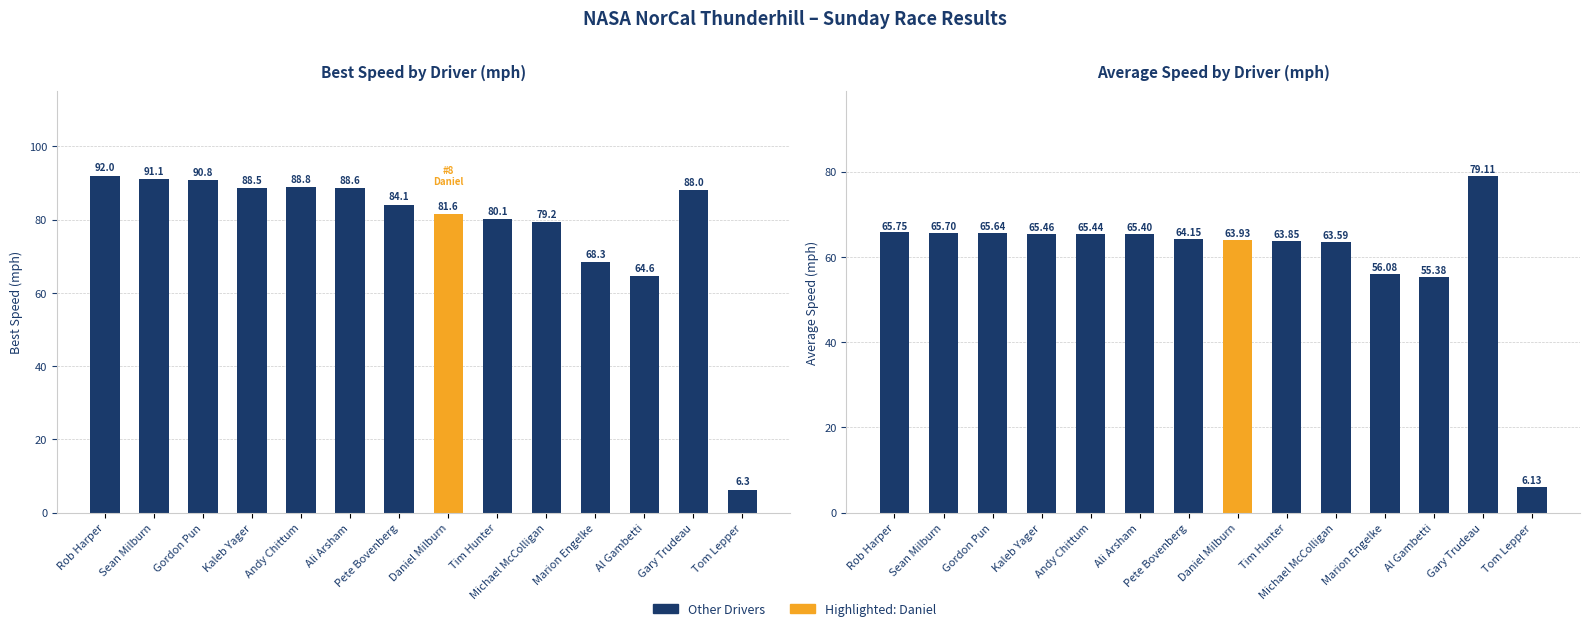

At which label does Best Speed reach its peak?

Rob Harper